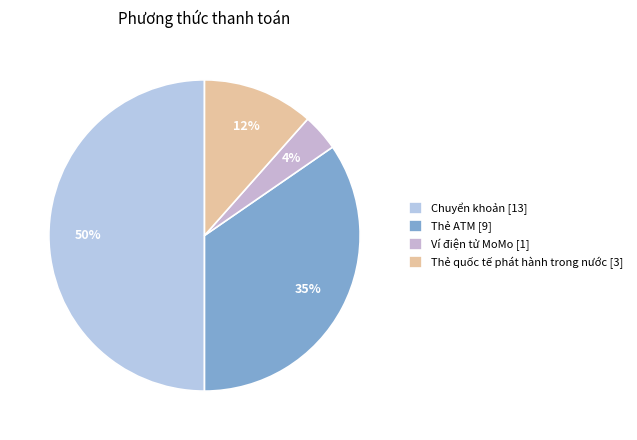

What portion of the pie excludes Ví điện tử MoMo?

96.2%